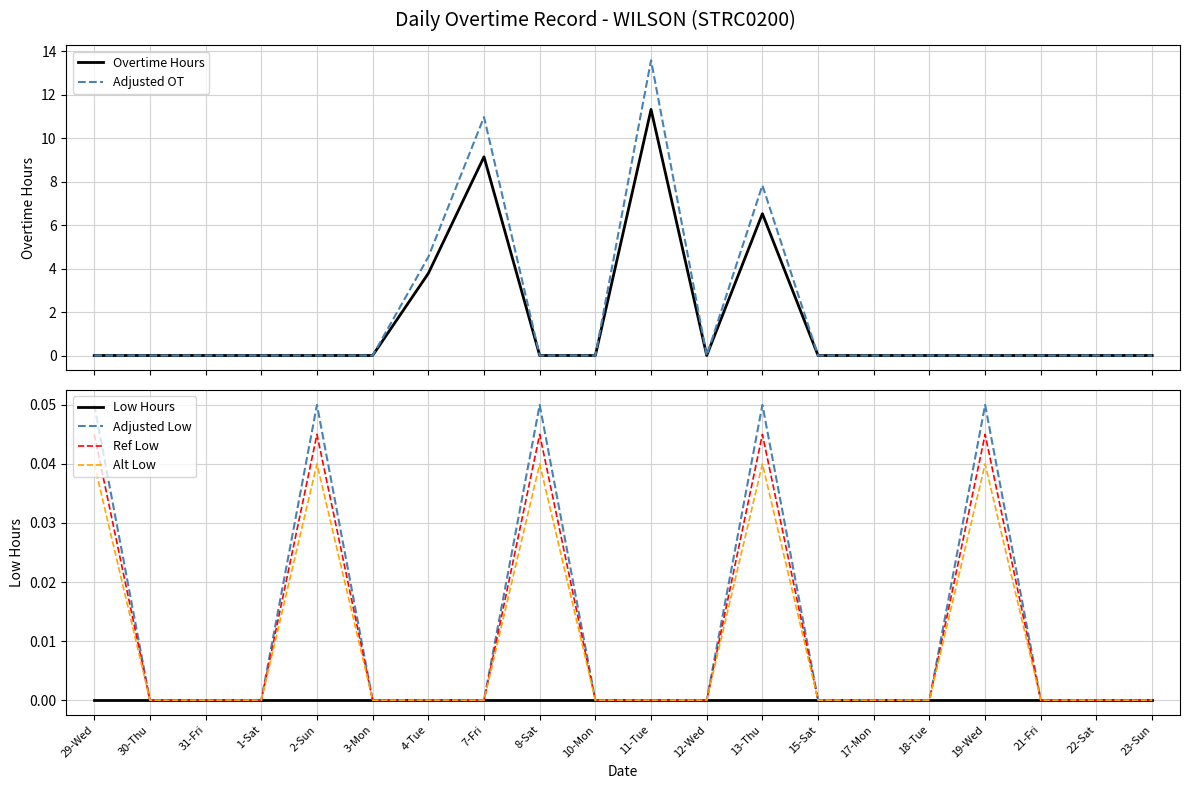

Is the value of Ref Low at 15-Sat greater than the value of Overtime Hours at 21-Fri?

No